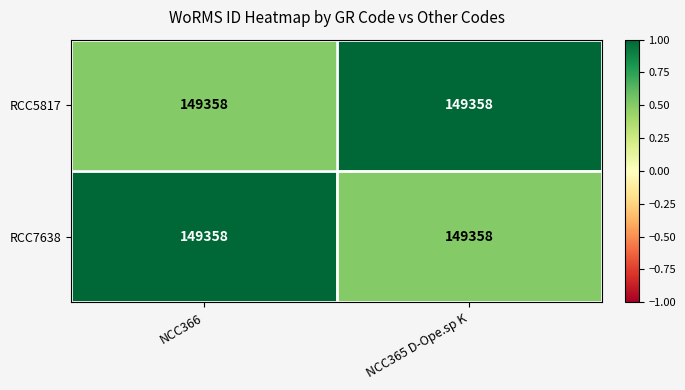

Is the value of RCC7638 at NCC366 greater than the value of RCC5817 at NCC366?

Yes